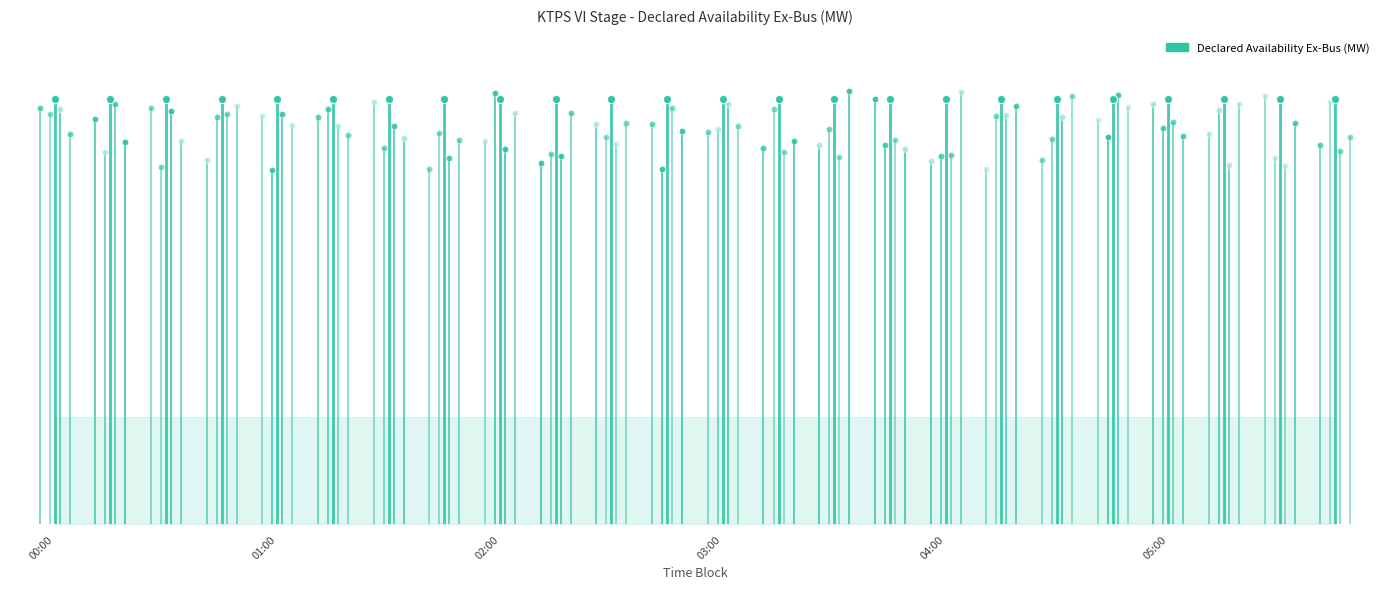

What is the difference between the maximum and minimum values?

475